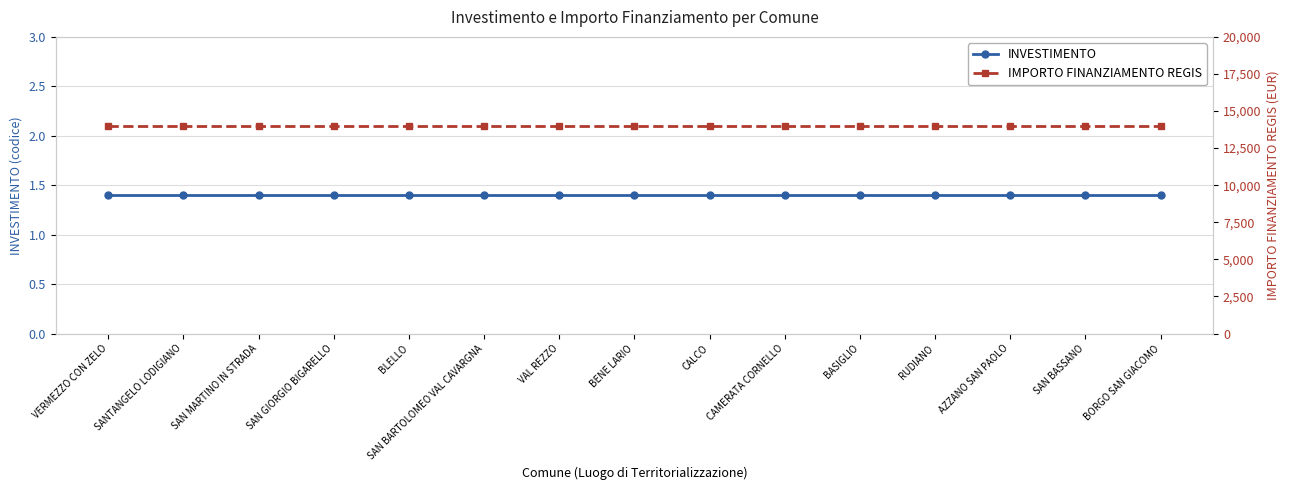

What are all the series names shown in the legend?

INVESTIMENTO, IMPORTO FINANZIAMENTO REGIS